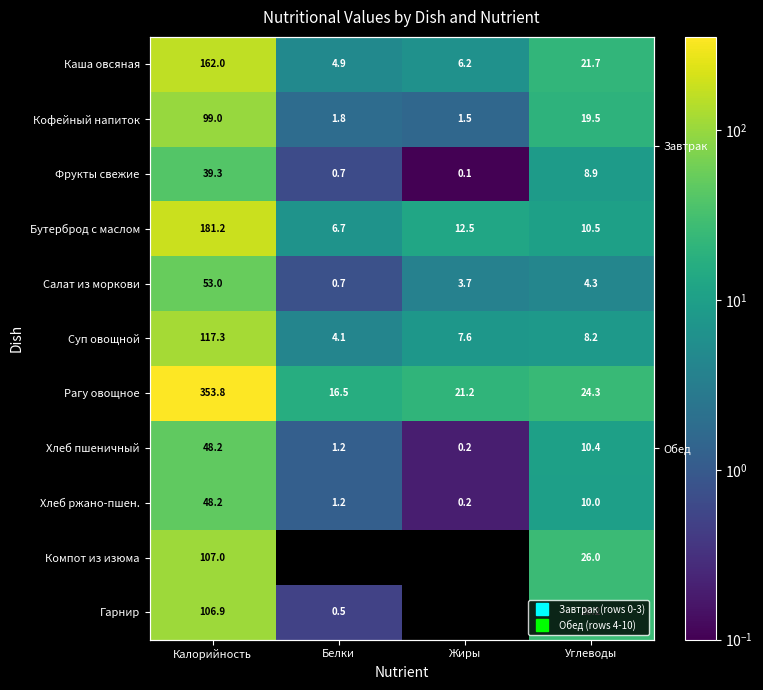

How many data points does each series have?

4